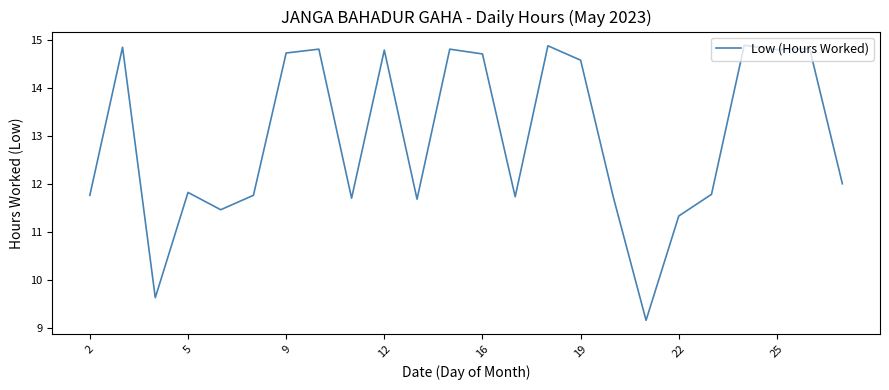

What is the greatest value displayed?

14.9